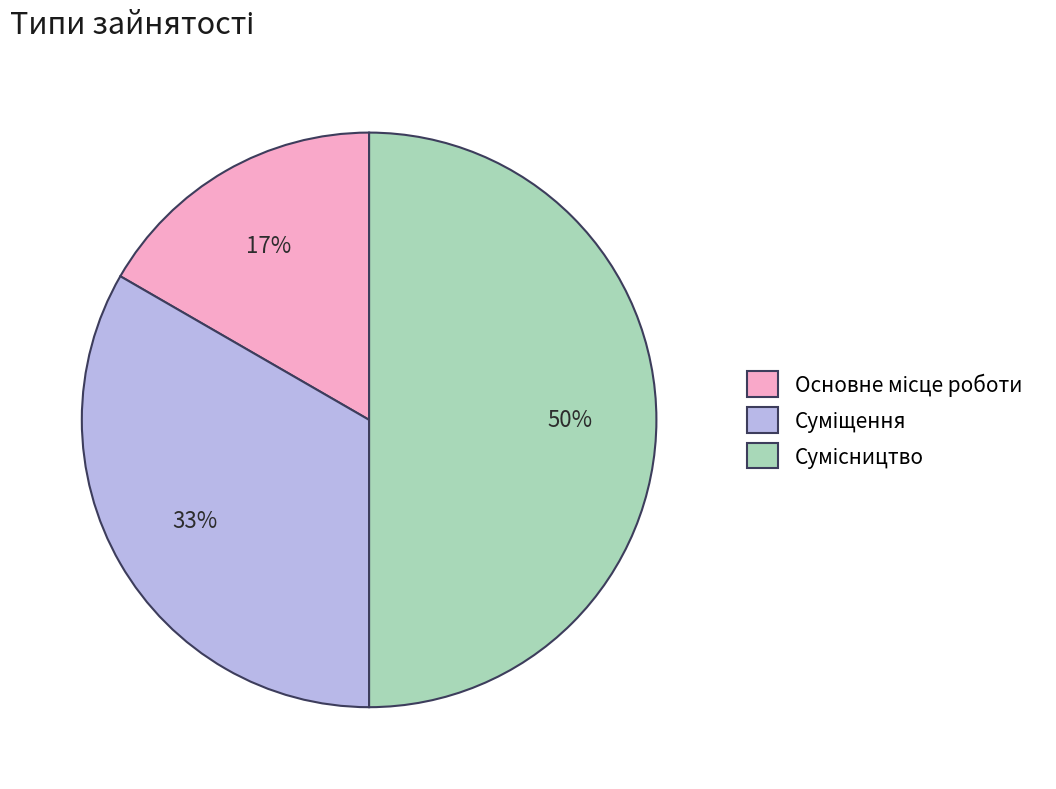

To the nearest percent, what is the average slice percentage?

33%